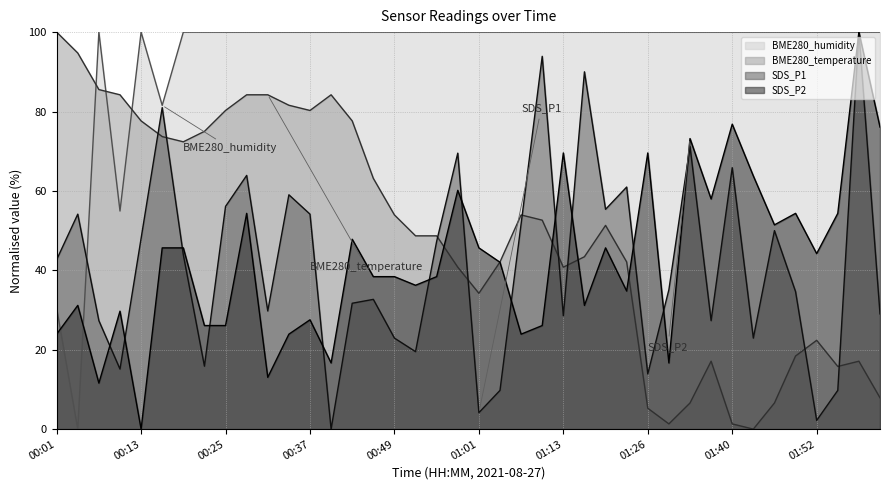

The SDS_P2 series shows 69.6 at 01:13. True or false?

True